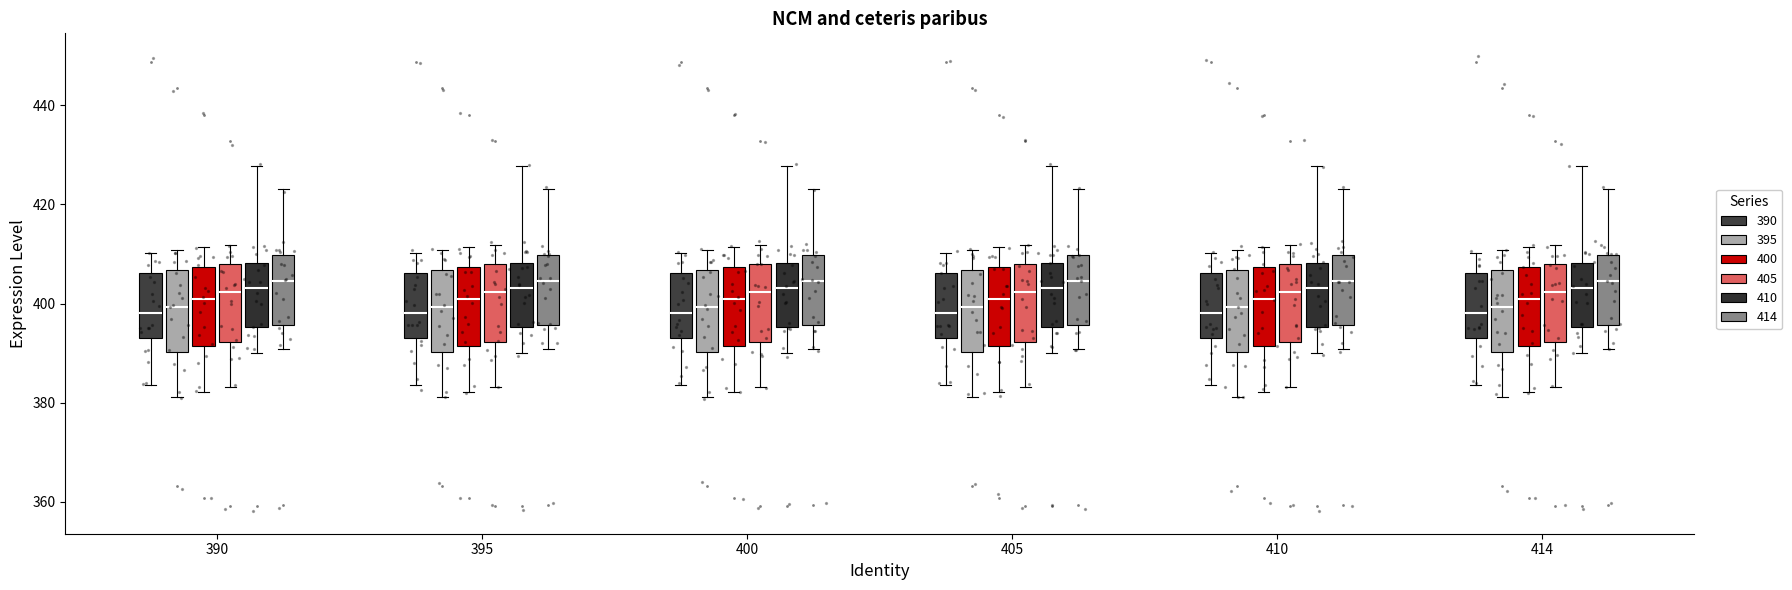

Where is the lower edge of the box for 405 (405) on the y-axis? The values are not printed on the chart, so give them approximately, as read against the axis.

392